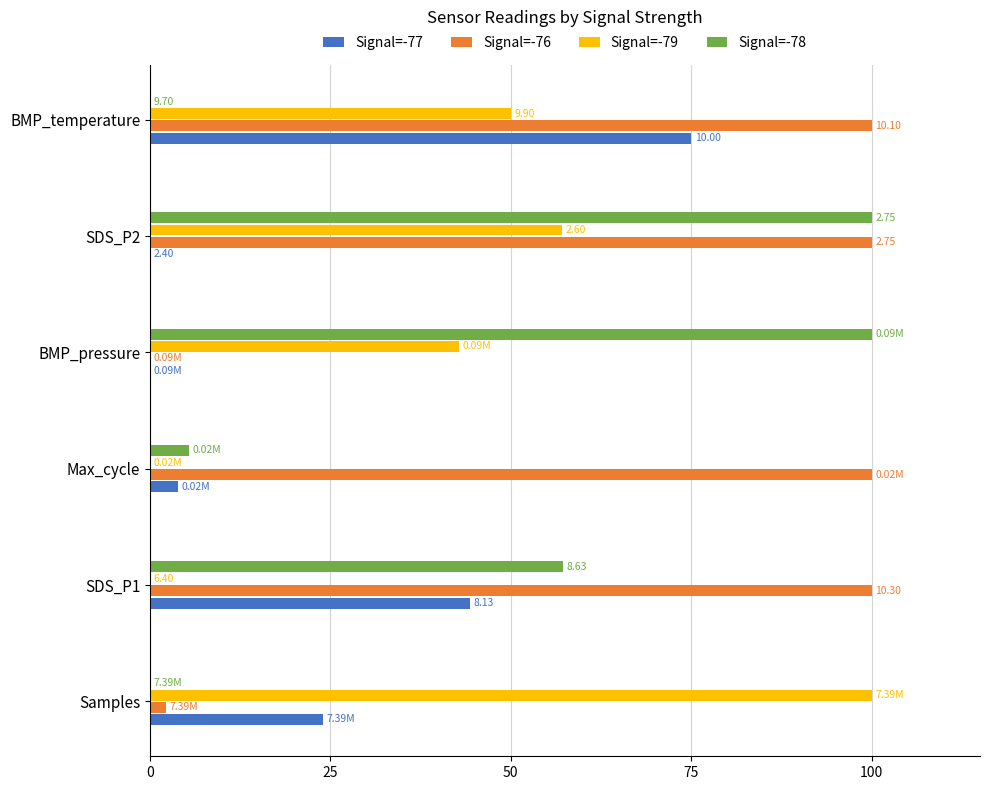

What is the sum of all Signal=-79 values?

250.0